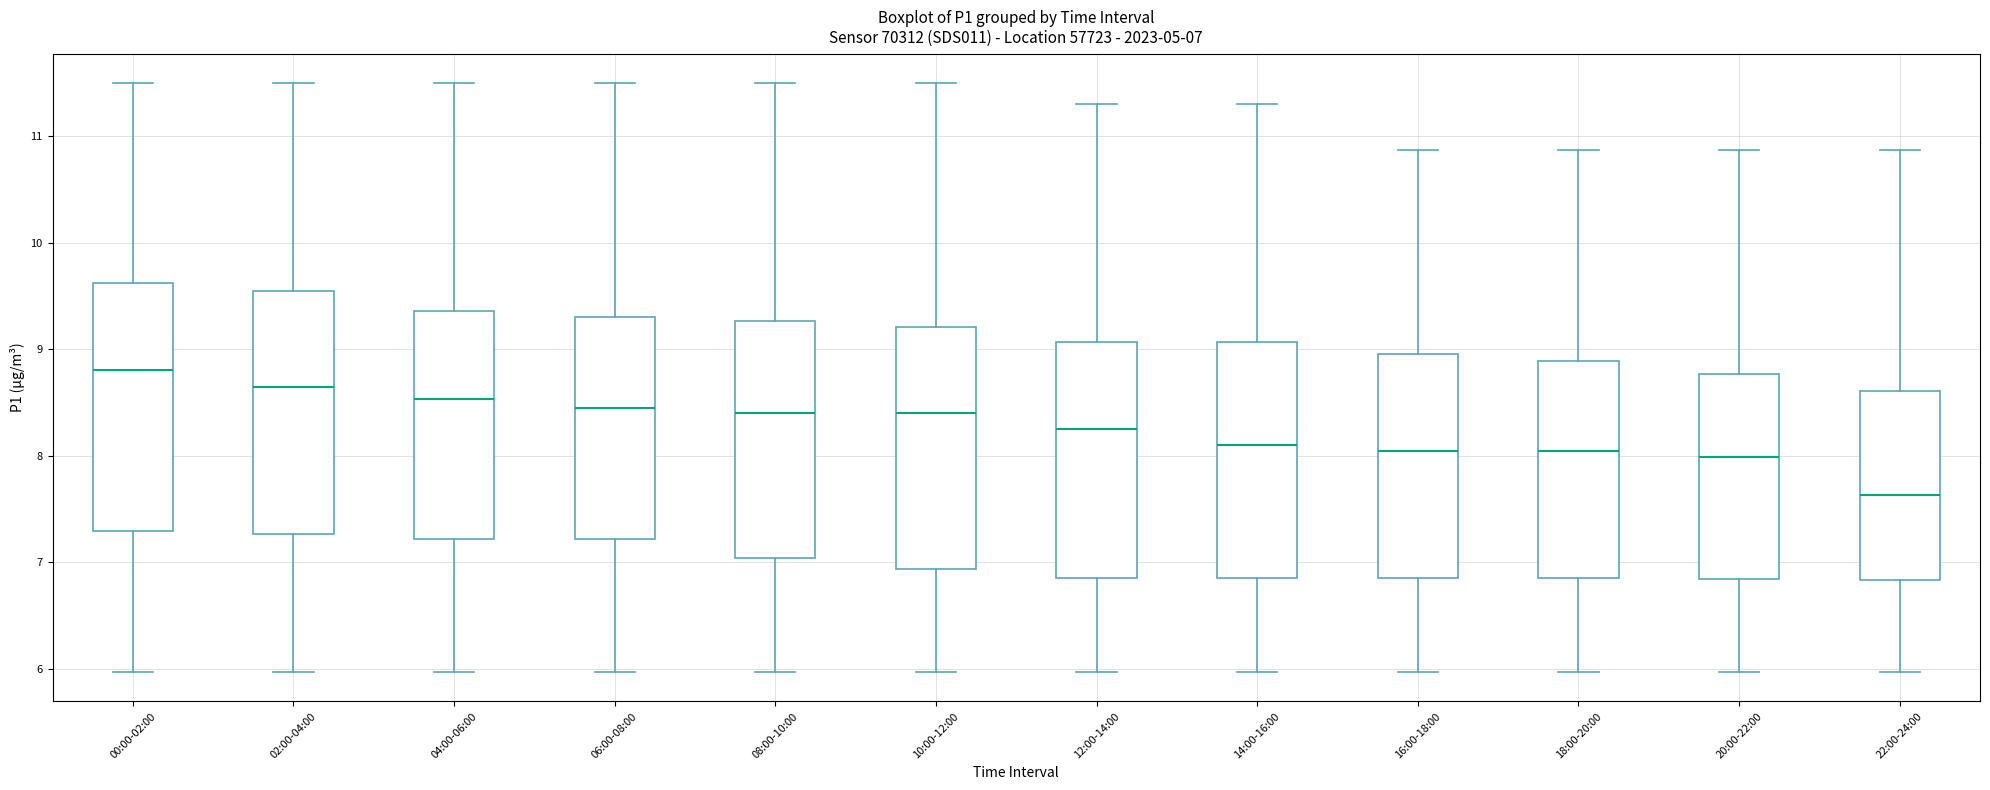

Which box has the highest median line?

00:00-02:00